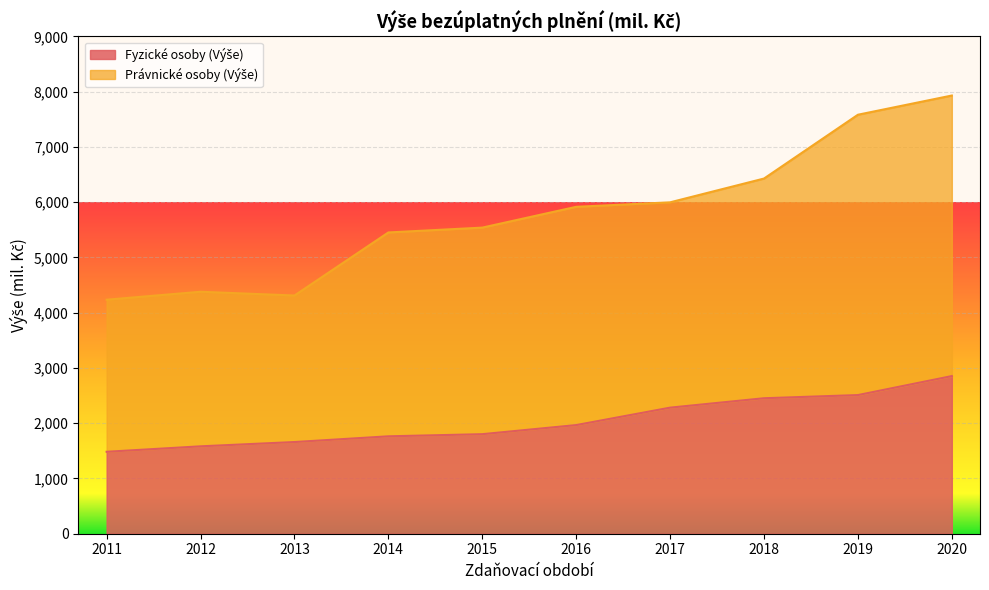

Is the value of Právnické osoby (Výše) at 2011 greater than the value of Fyzické osoby (Výše) at 2017?

Yes